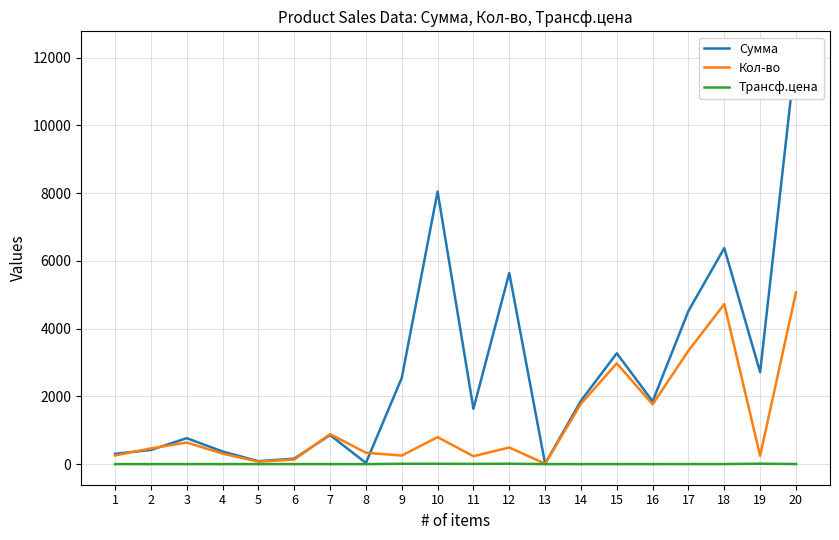

At how many categories does at least one series exceed 7002?

2